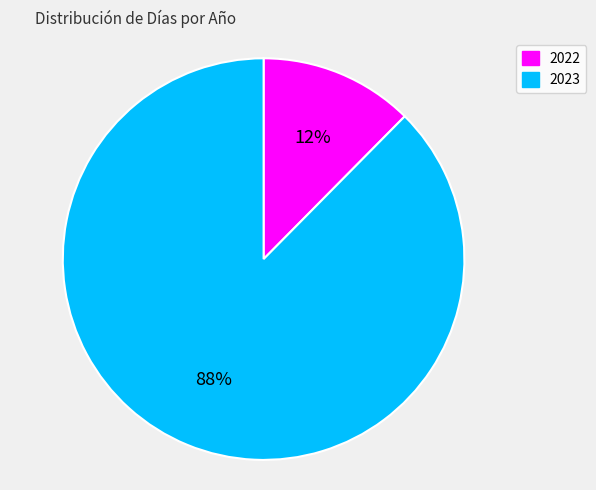

Which slice is the smallest?

2022